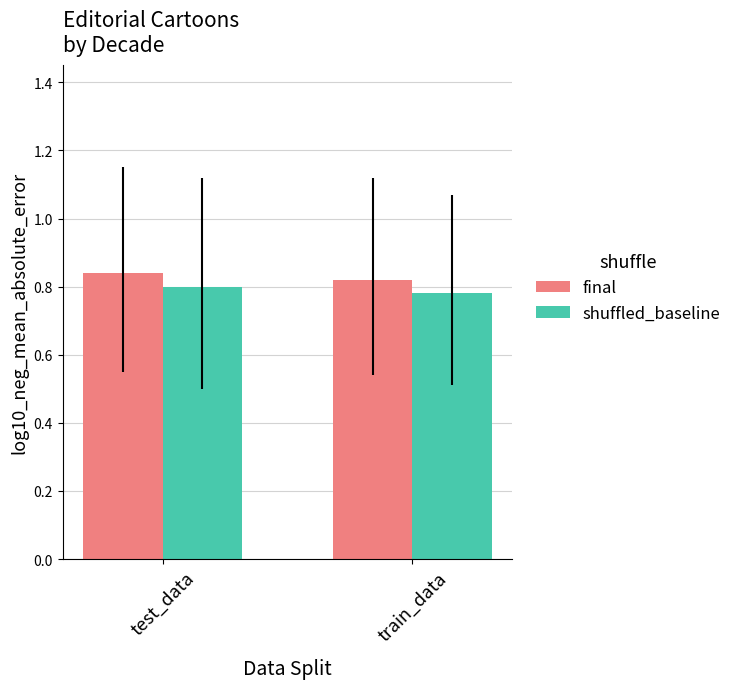

Which series has the largest total across all categories?

final